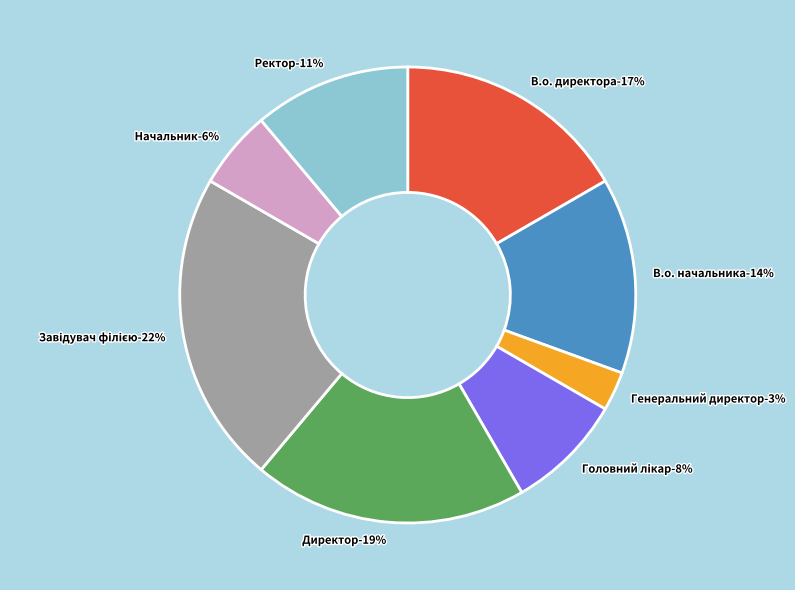

Which slice is the largest?

Завідувач філією